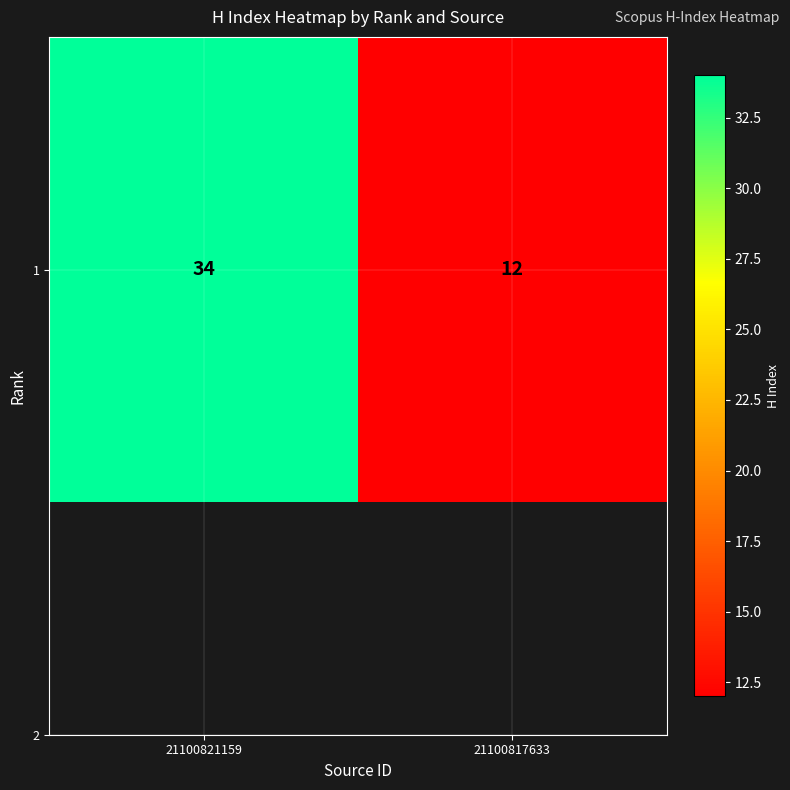

Where is the data nearest to the value 23?

21100821159